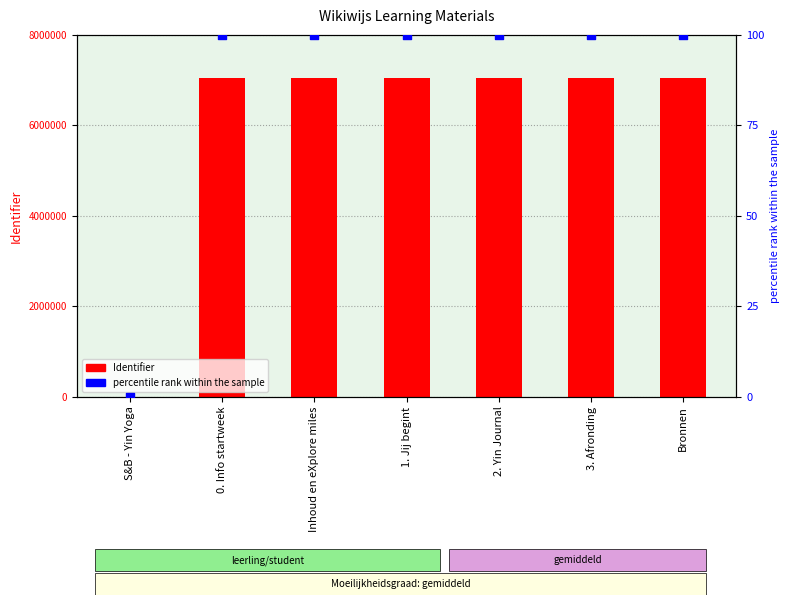

Is the value of Identifier at 1. Jij begint greater than the value of percentile rank within the sample at S&B - Yin Yoga?

Yes